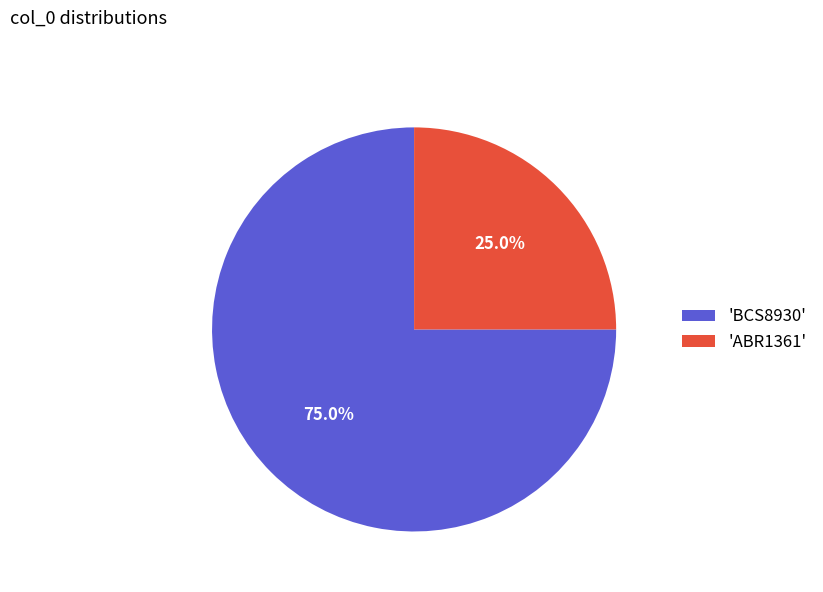

What is the largest slice in the pie chart?

'BCS8930'